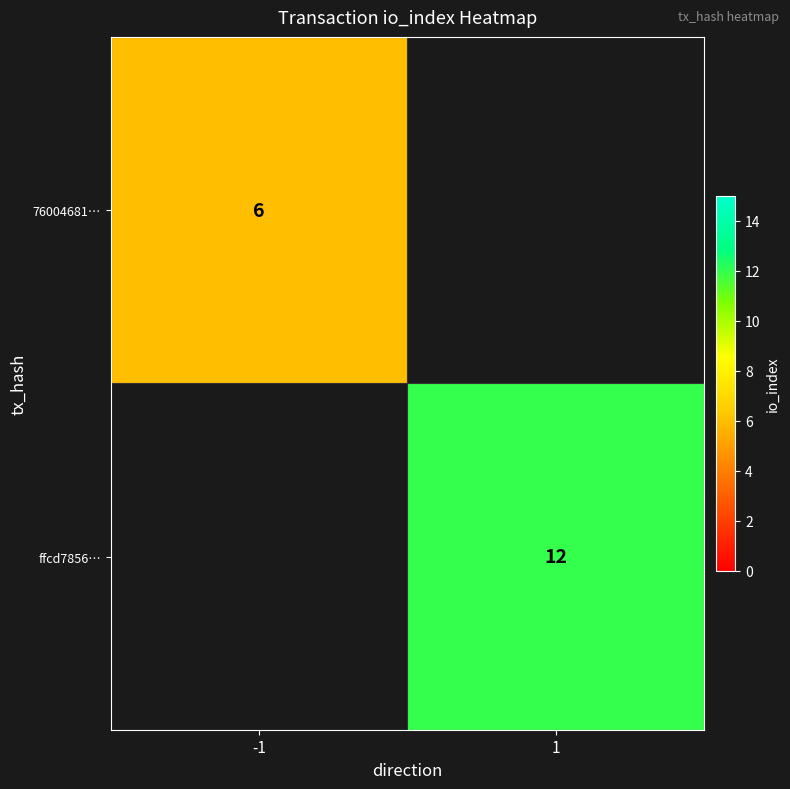

True or false: ffcd7856… has a value of 12 at 1.

True